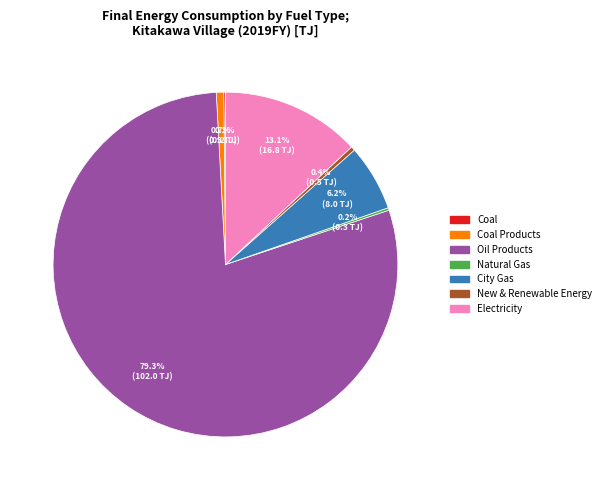

Does any single category account for the majority?

Yes